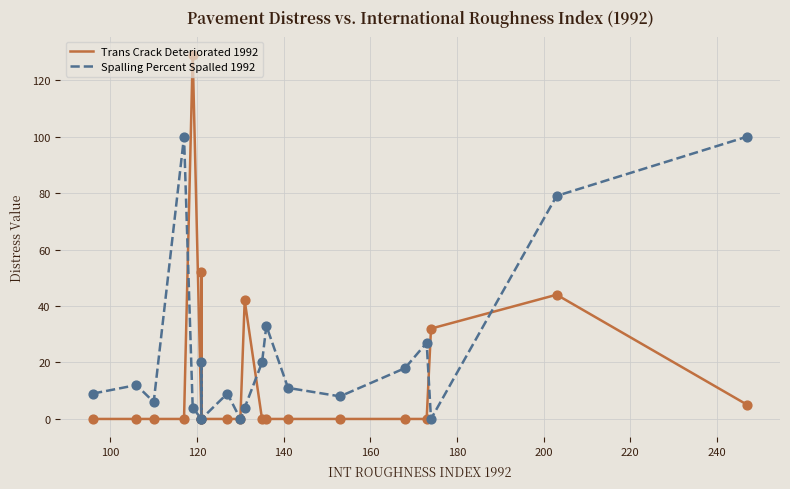

What are all the series names shown in the legend?

Trans Crack Deteriorated 1992, Spalling Percent Spalled 1992